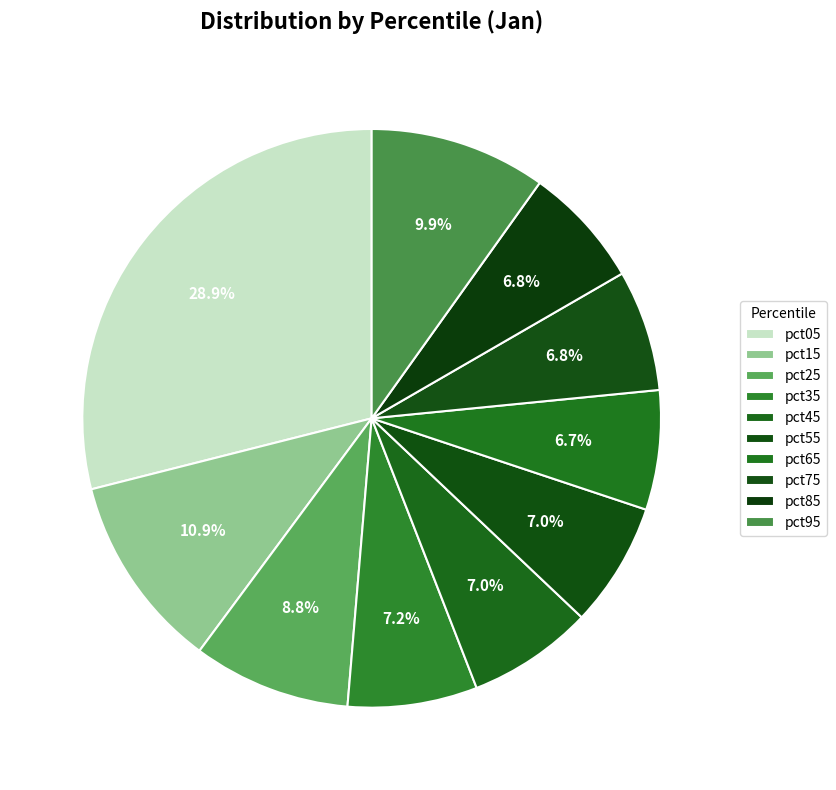

To the nearest percent, what is the average slice percentage?

10%